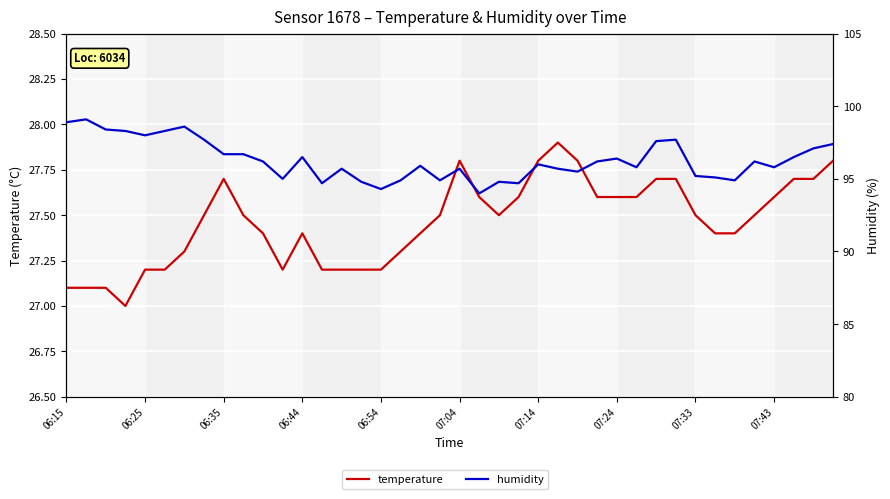

True or false: humidity has a value of 140.7 at 33.

False